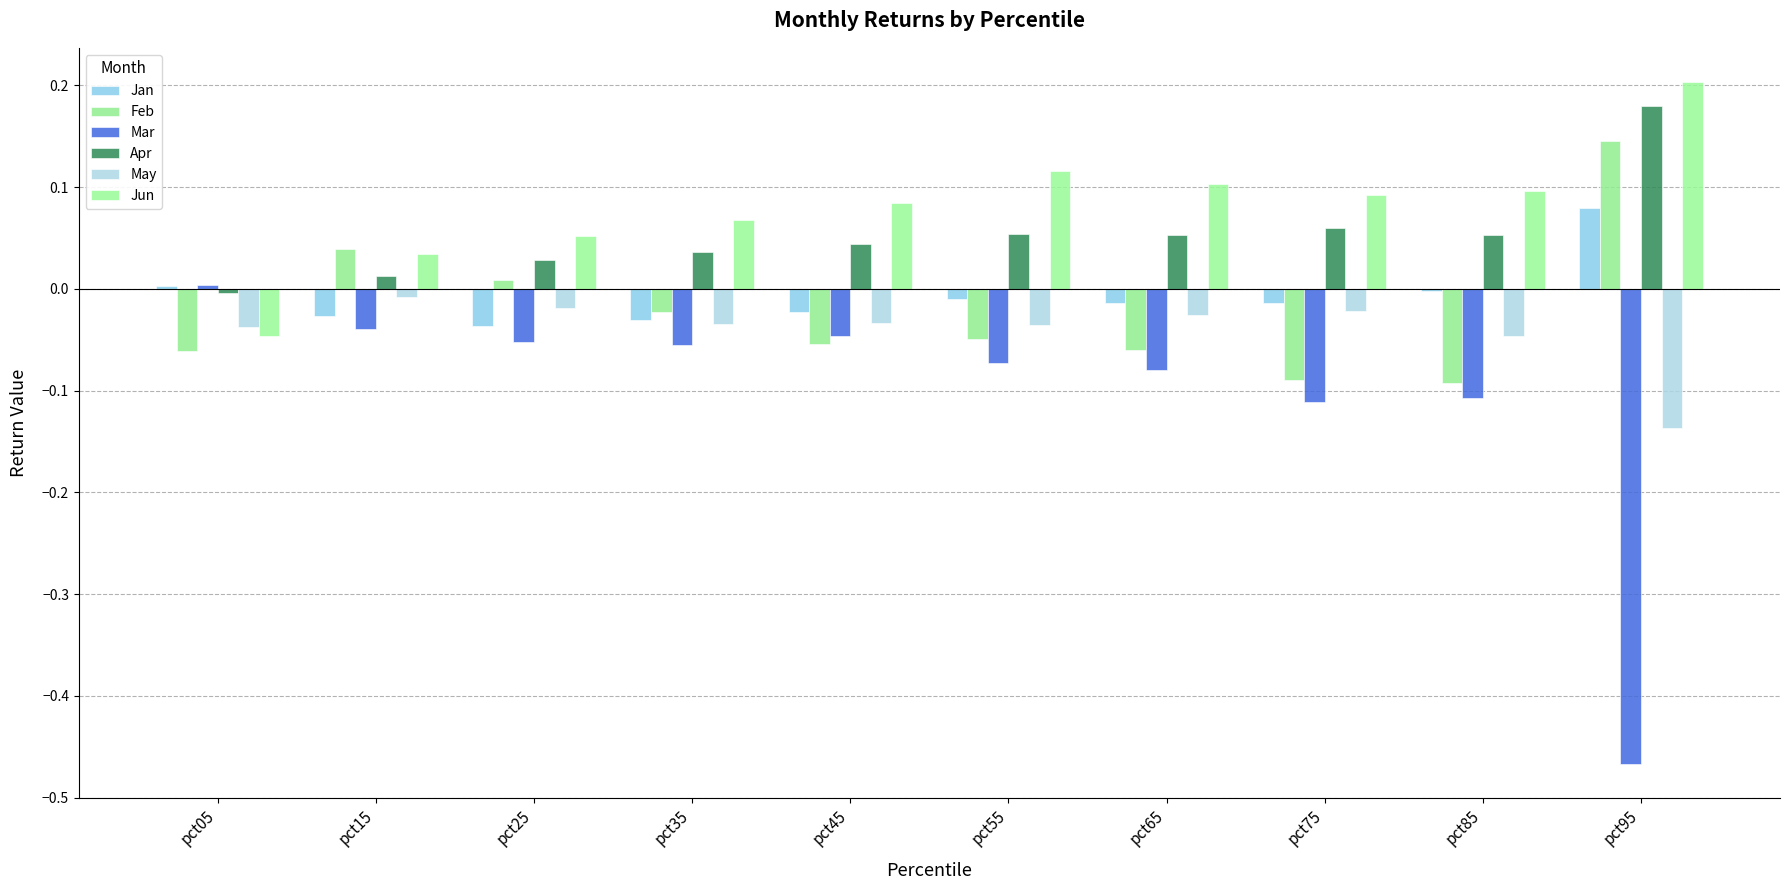

What is the sum of the May values at pct05 and pct25?

-0.1